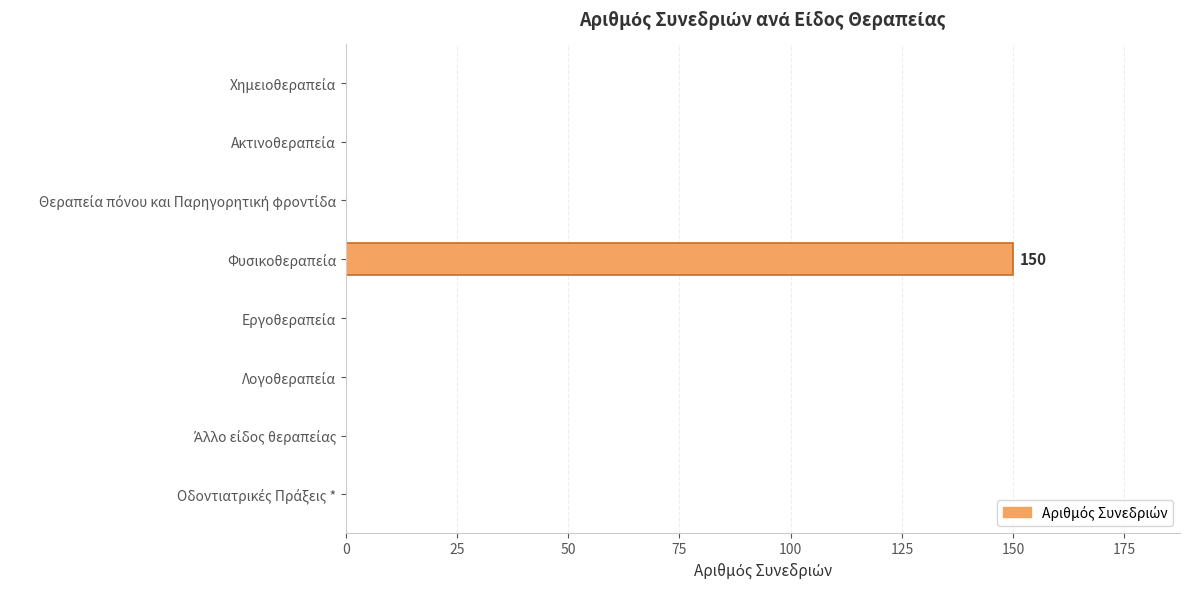

How many series are shown in this chart?

1